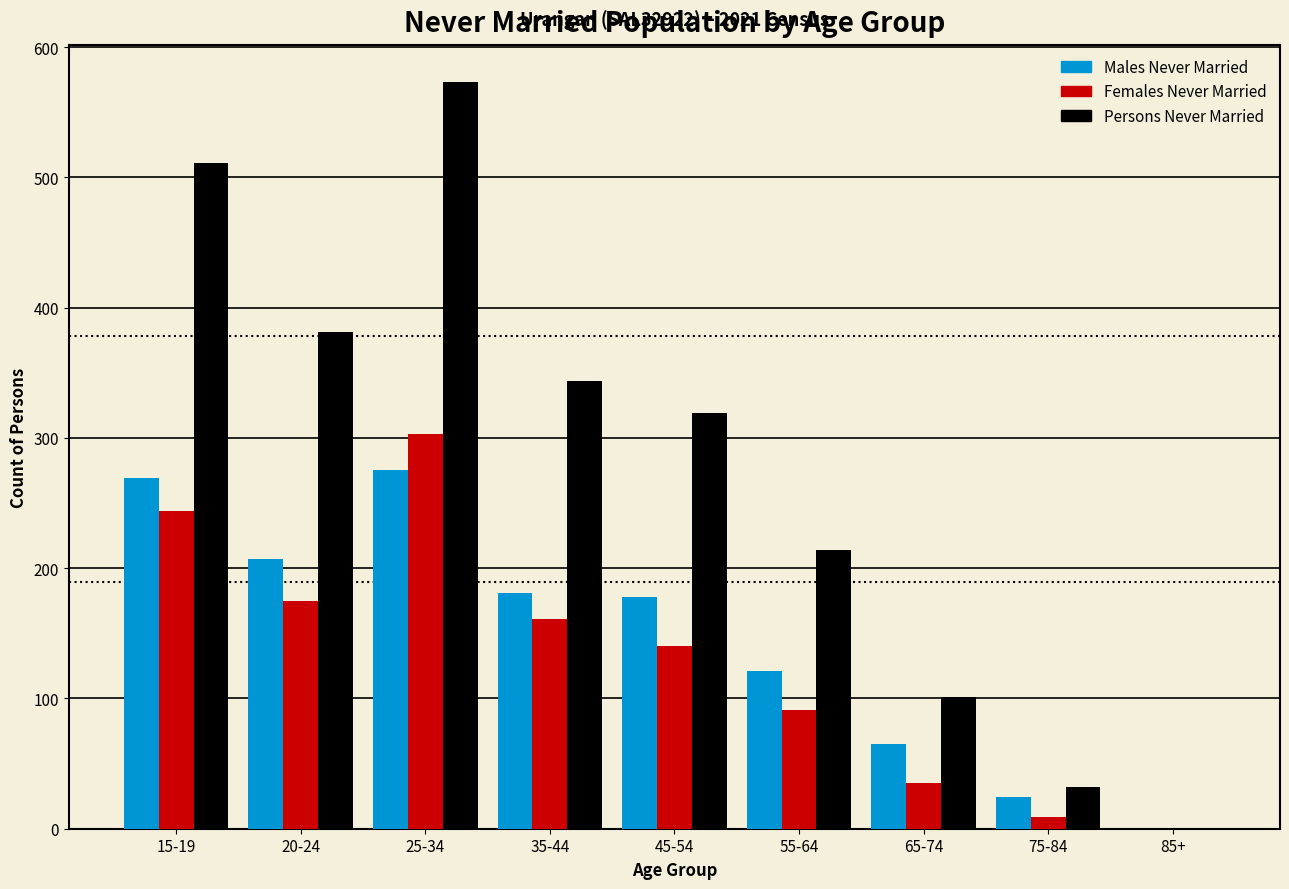

Reading left to right, what are all the values shown in this chart?

Males Never Married: 15-19=269	20-24=207	25-34=275	35-44=181	45-54=178	55-64=121	65-74=65	75-84=24	85+=0
Females Never Married: 15-19=244	20-24=175	25-34=303	35-44=161	45-54=140	55-64=91	65-74=35	75-84=9	85+=0
Persons Never Married: 15-19=511	20-24=381	25-34=573	35-44=344	45-54=319	55-64=214	65-74=101	75-84=32	85+=0